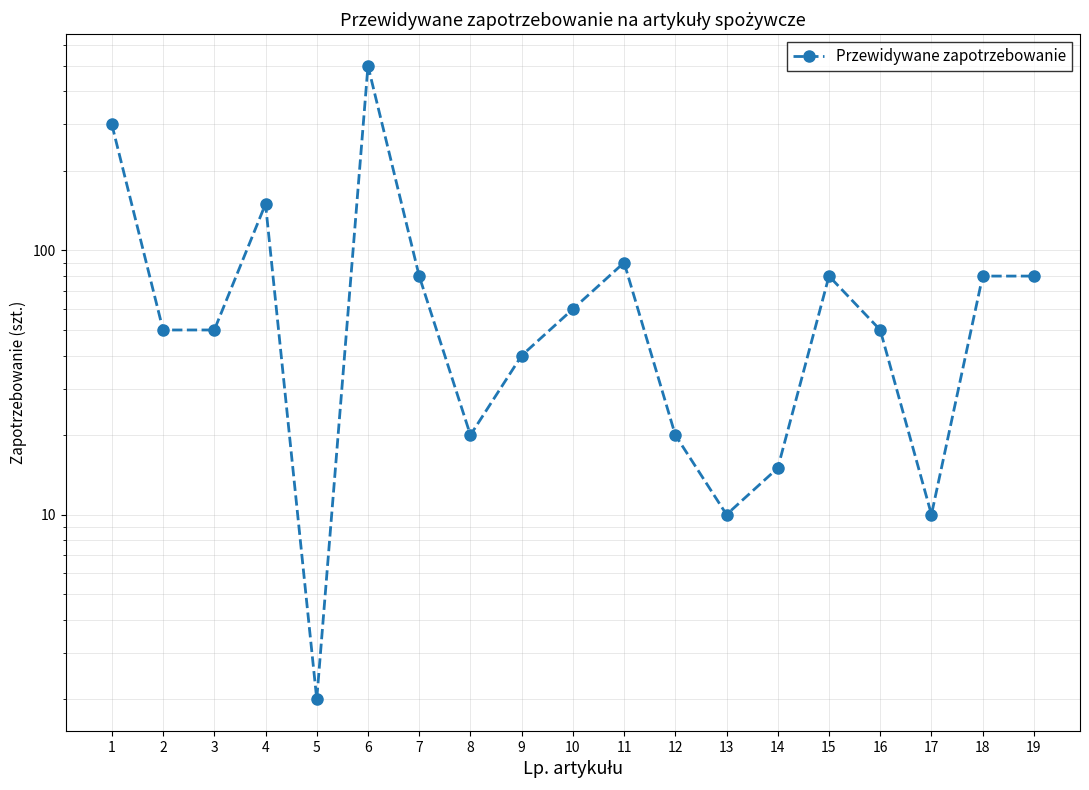

What is the maximum value shown in the chart?

500